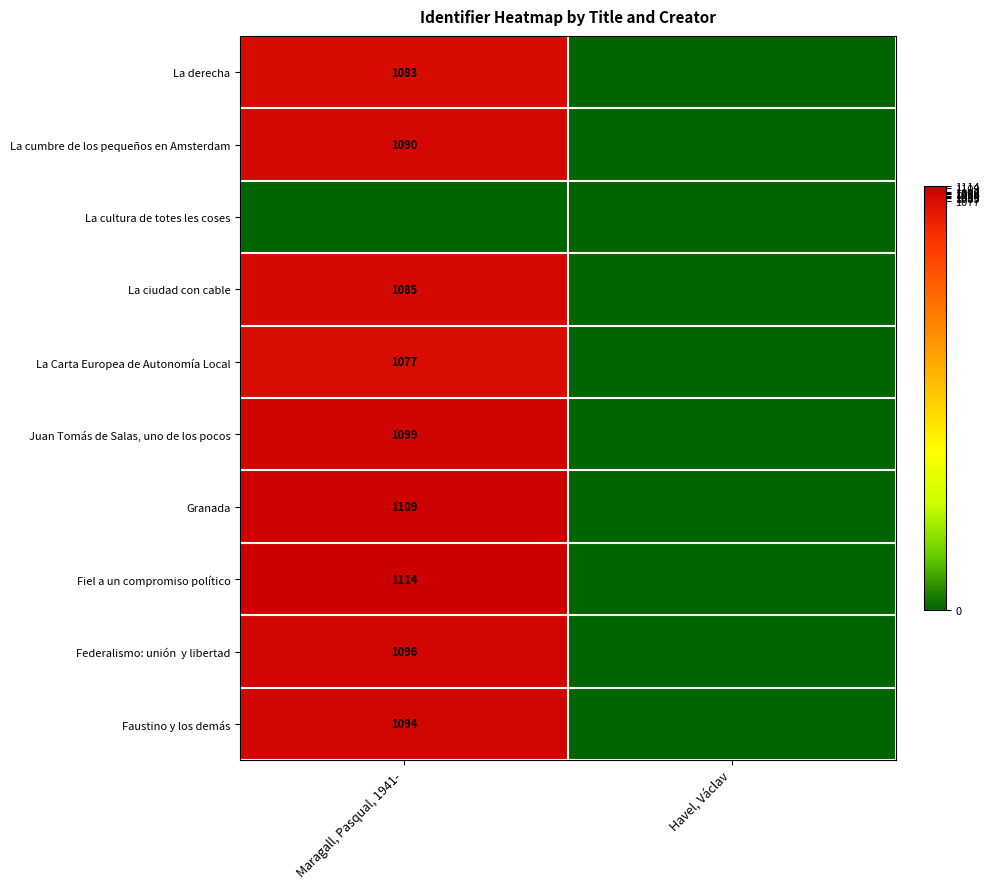

At Havel, Václav, list the series in order from smallest to largest.

La derecha, La cumbre de los pequeños en Amsterdam, La cultura de totes les coses, La ciudad con cable, La Carta Europea de Autonomía Local, Juan Tomás de Salas, uno de los pocos, Granada, Fiel a un compromiso político, Federalismo: unión y libertad, Faustino y los demás